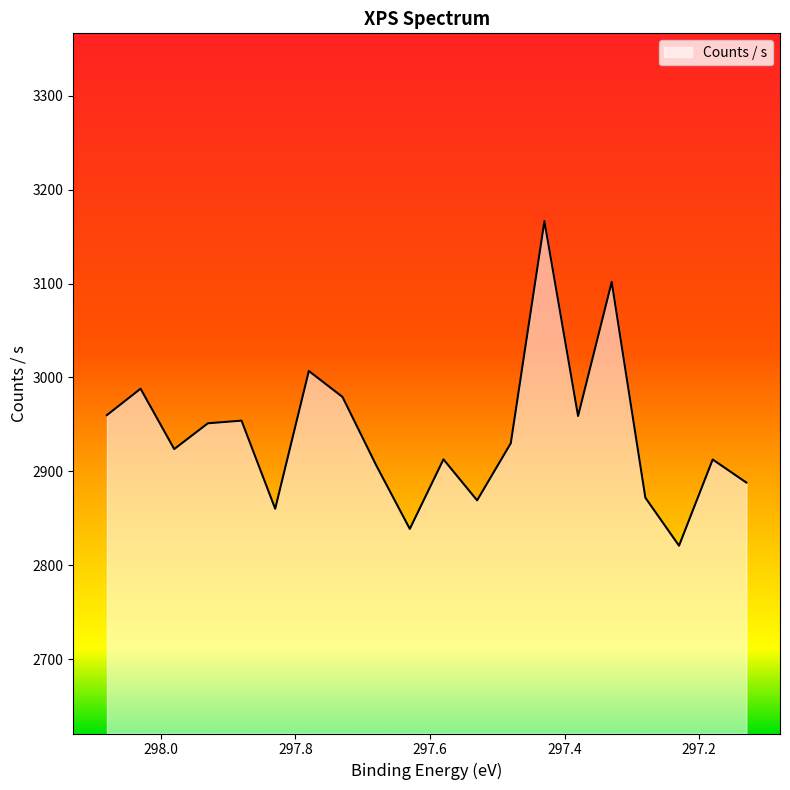

What is the difference between the maximum and minimum values?

345.6